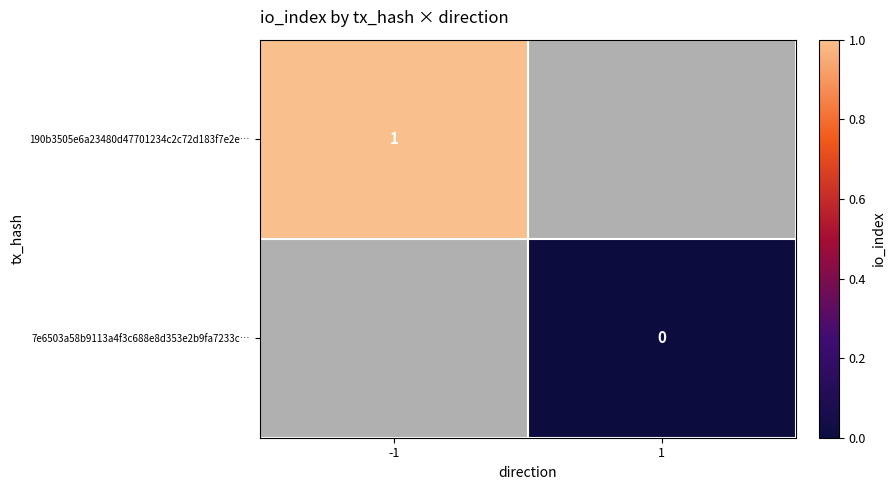

The value of 190b3505e6a23480d47701234c2c72d183f7e2e… at -1 is 1. True or false?

True